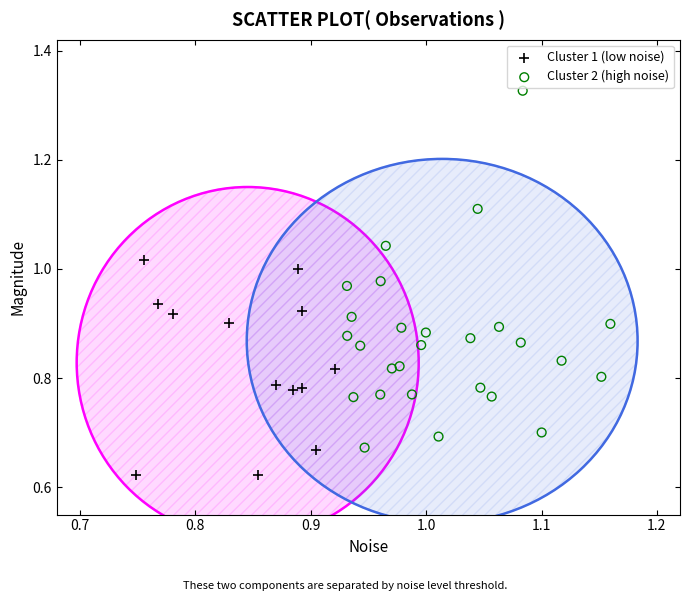

Which series has the largest Y range (max minus min)?

Cluster 2 (high noise)